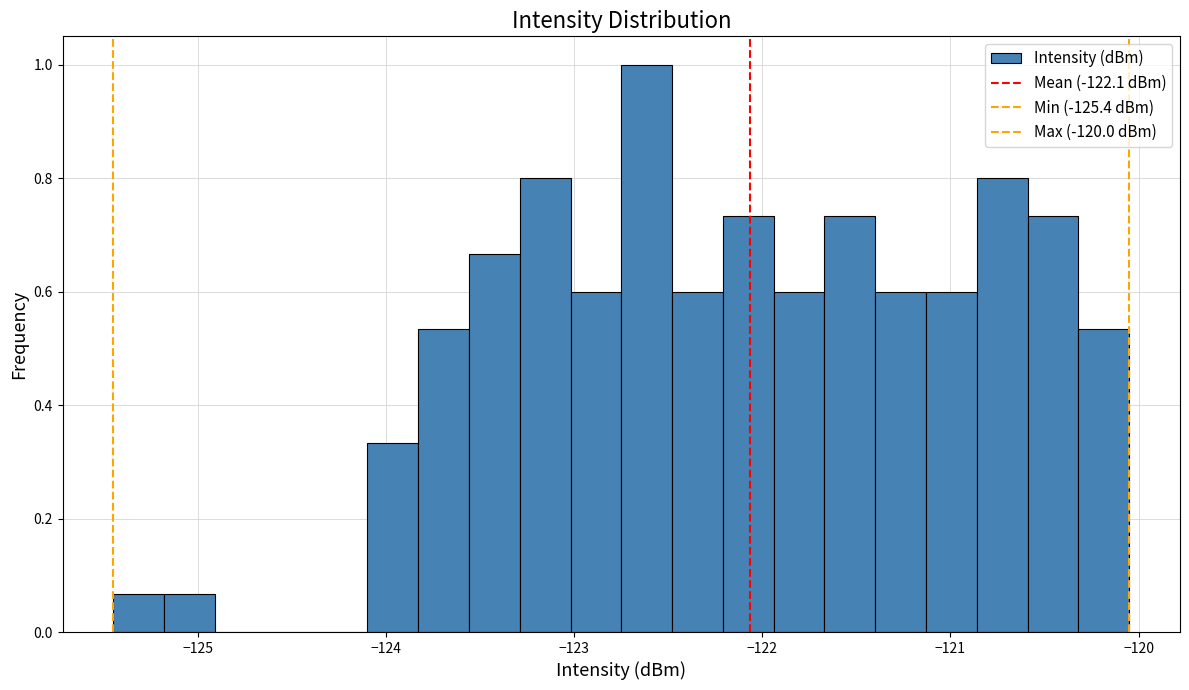

Around what value on the x-axis is the tallest bar? Give the approximate position of its centre, as read against the axis.

-122.6